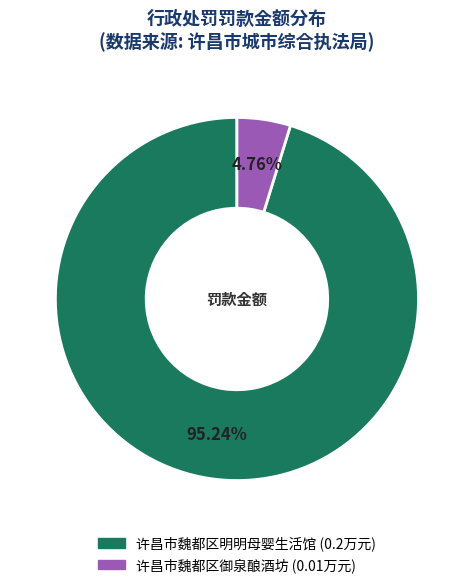

Is the sum of 许昌市魏都区明明母婴生活馆 and 许昌市魏都区御泉酿酒坊 greater than half?

Yes